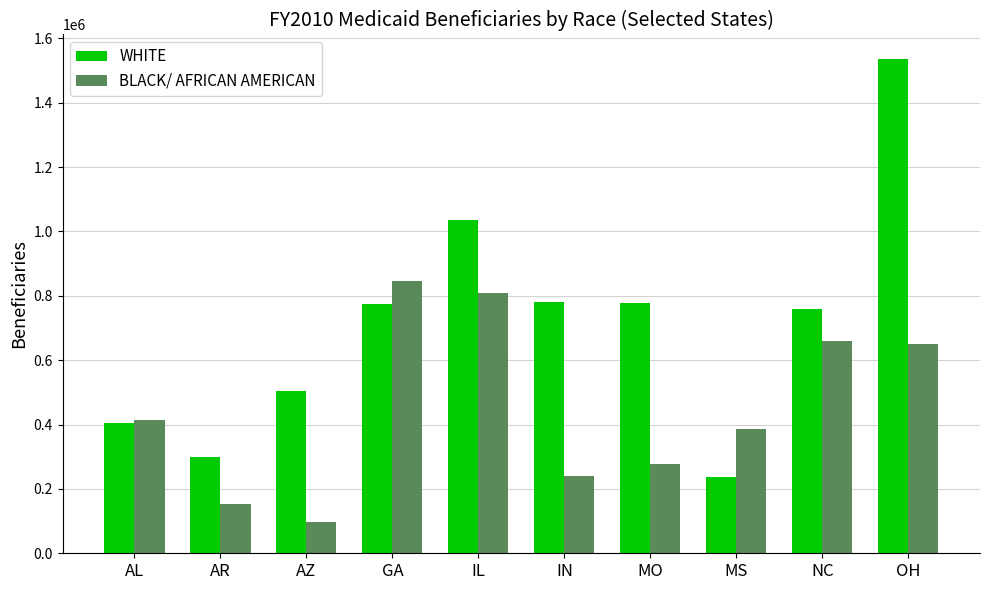

What is the value of the BLACK/ AFRICAN AMERICAN bar at the 8th from the left?

387359